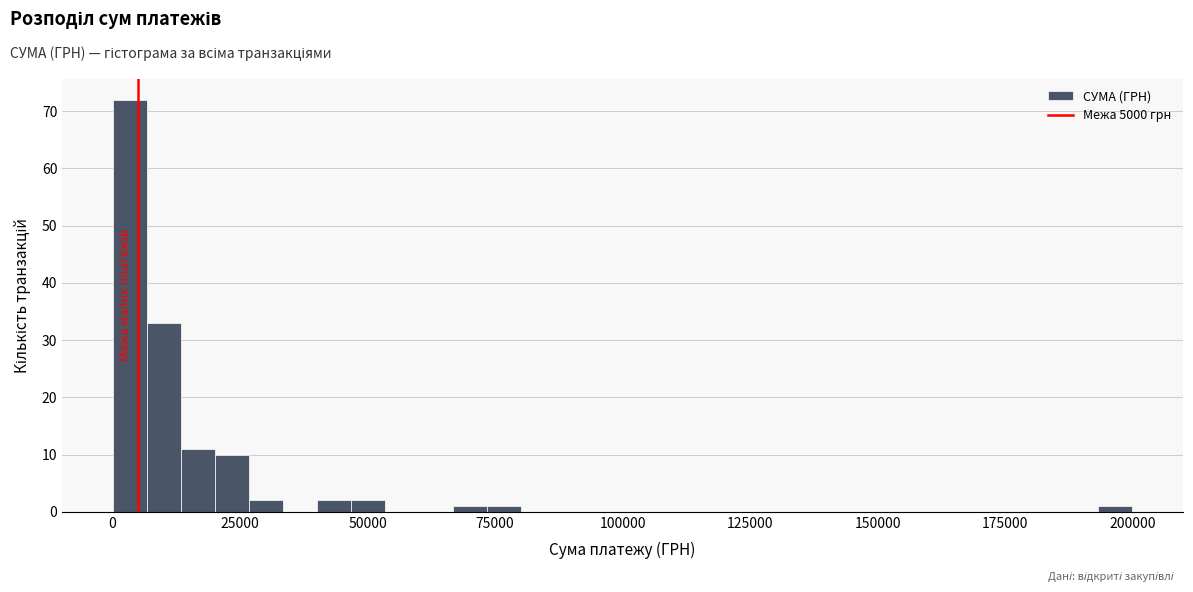

Around what value on the x-axis is the tallest bar? Give the approximate position of its centre, as read against the axis.

5000